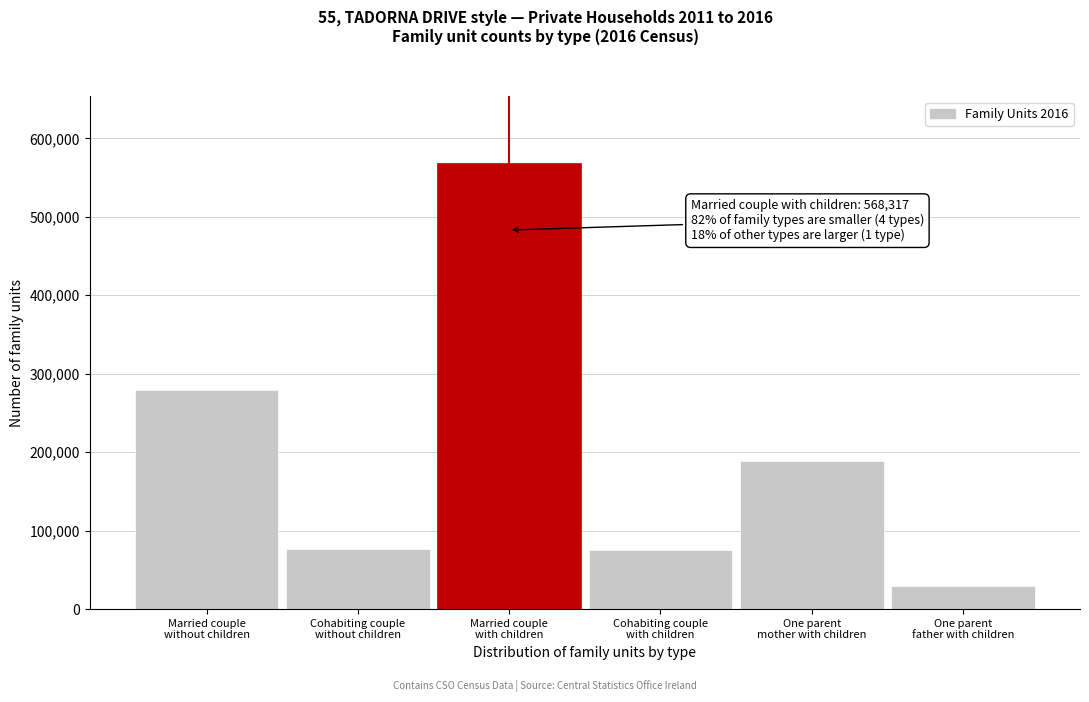

What is the average value?

203062